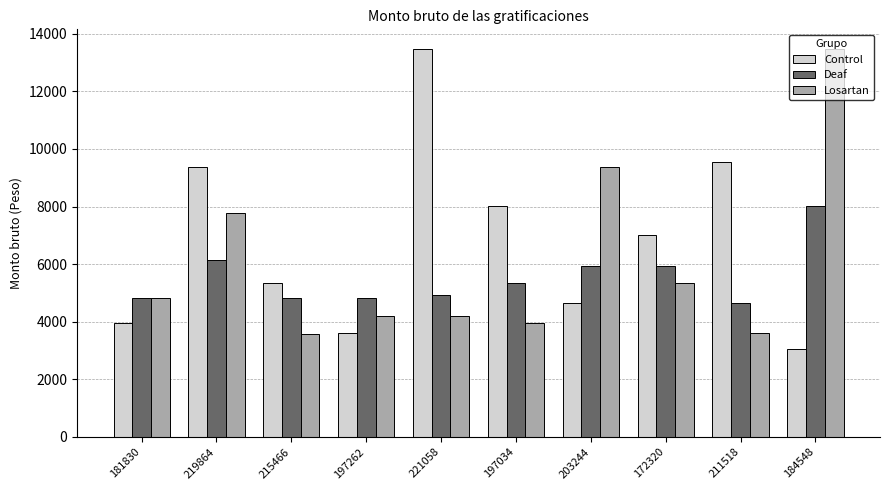

How many series are shown in this chart?

3